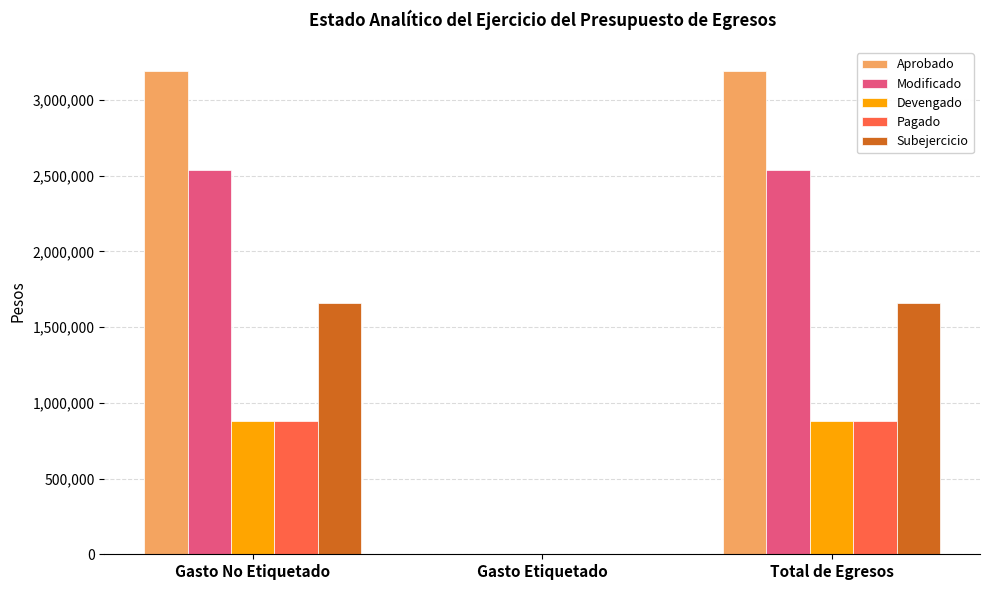

What is the sum of all Modificado values?

5079864